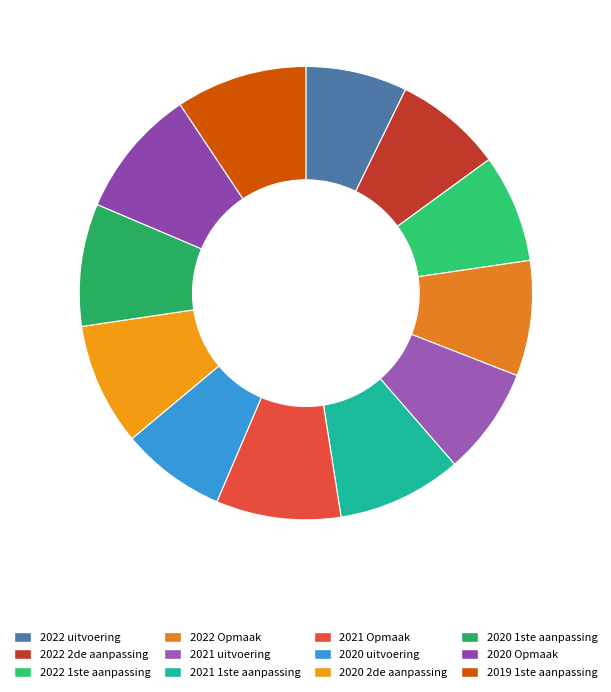

Does 2021 Opmaak represent more than half of the total?

No